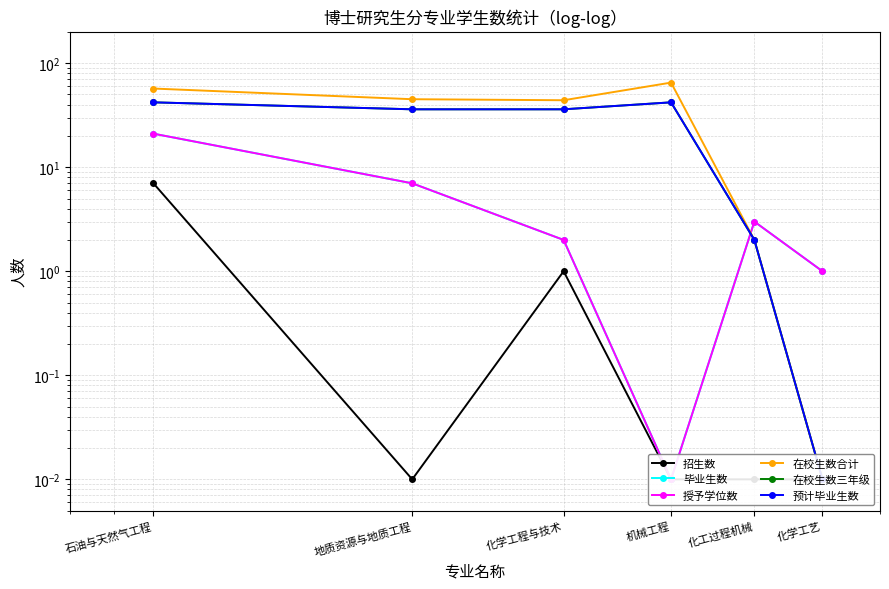

Which series ends up on top after the final intersection of 预计毕业生数 and 授予学位数?

授予学位数